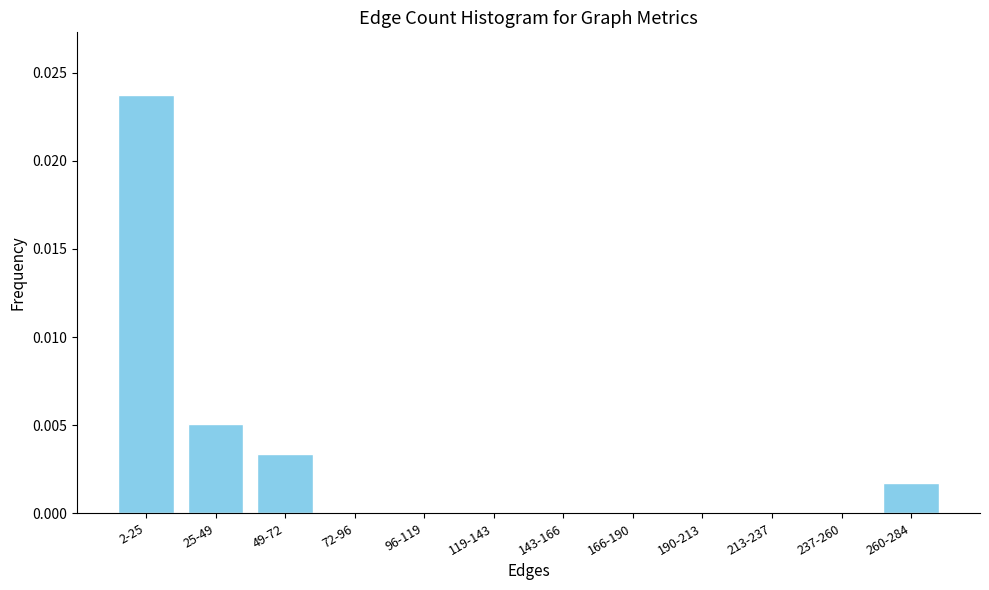

Which category has the highest value across all series?

2-25